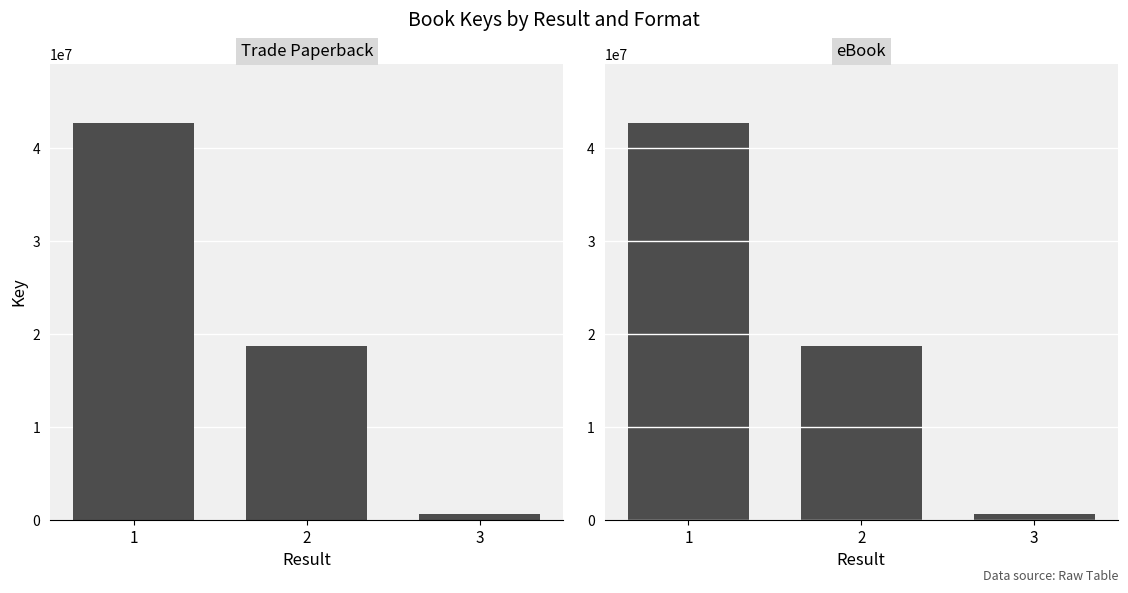

What is the smallest value displayed?

650907